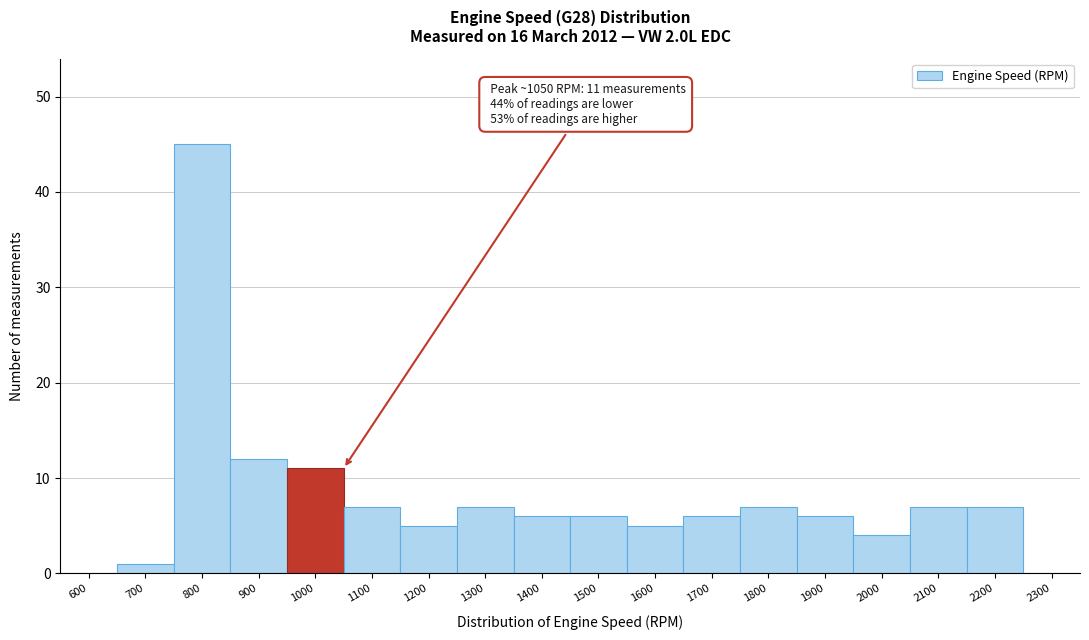

Reading left to right, transcribe all the data shown in this chart.

600=0	700=1	800=45	900=12	1000=11	1100=7	1200=5	1300=7	1400=6	1500=6	1600=5	1700=6	1800=7	1900=6	2000=4	2100=7	2200=7	2300=0